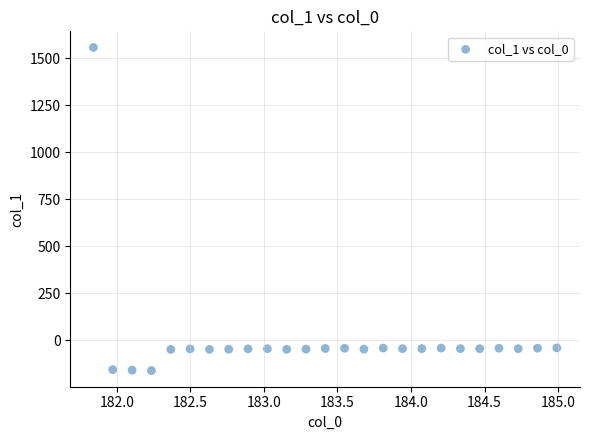

What is the range of Y values (max minus min)?

1717.5